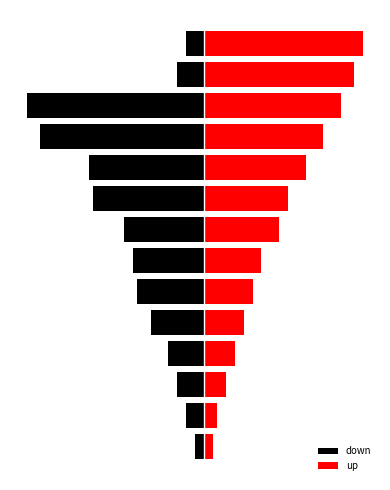

Reading left to right, transcribe all the data shown in this chart.

down: 0=-2	1=-4	2=-6	3=-8	4=-12	5=-15	6=-16	7=-18	8=-25	9=-26	10=-37	11=-40	12=-6	13=-4
up: 0=2	1=3	2=5	3=7	4=9	5=11	6=13	7=17	8=19	9=23	10=27	11=31	12=34	13=36